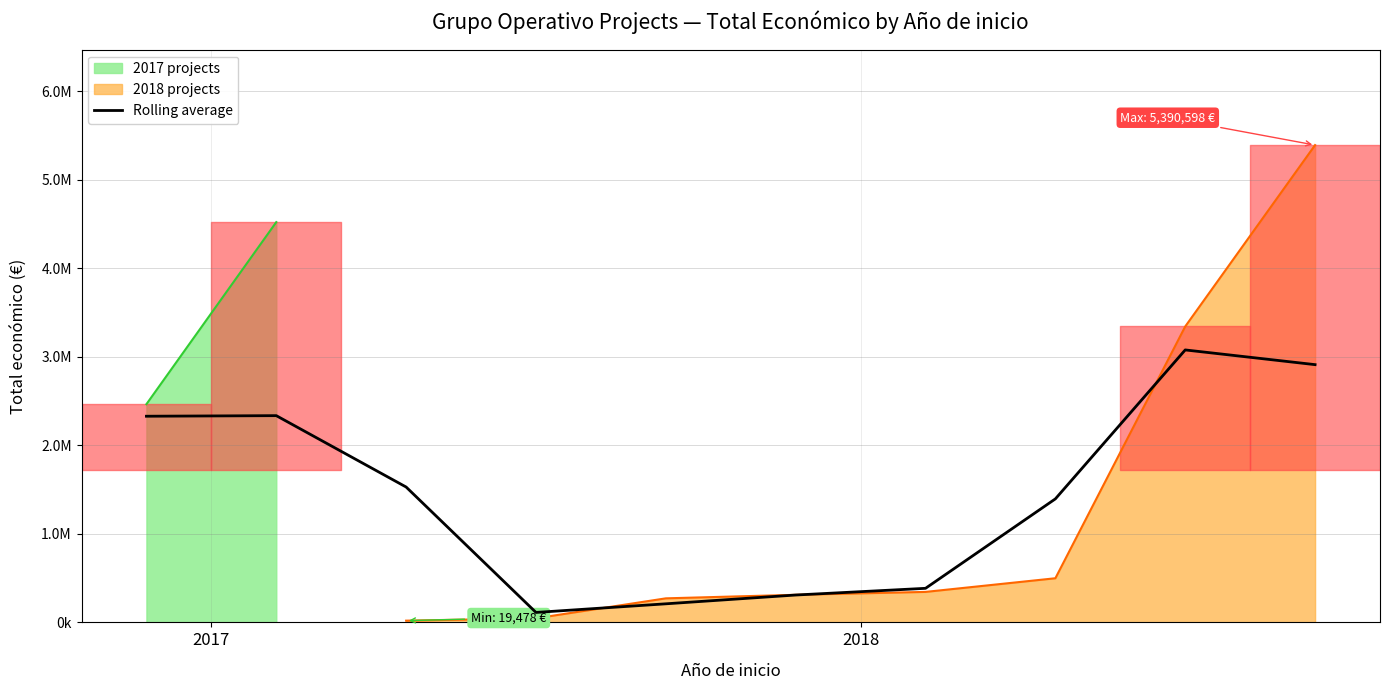

Which category has the lowest value across all series?

3